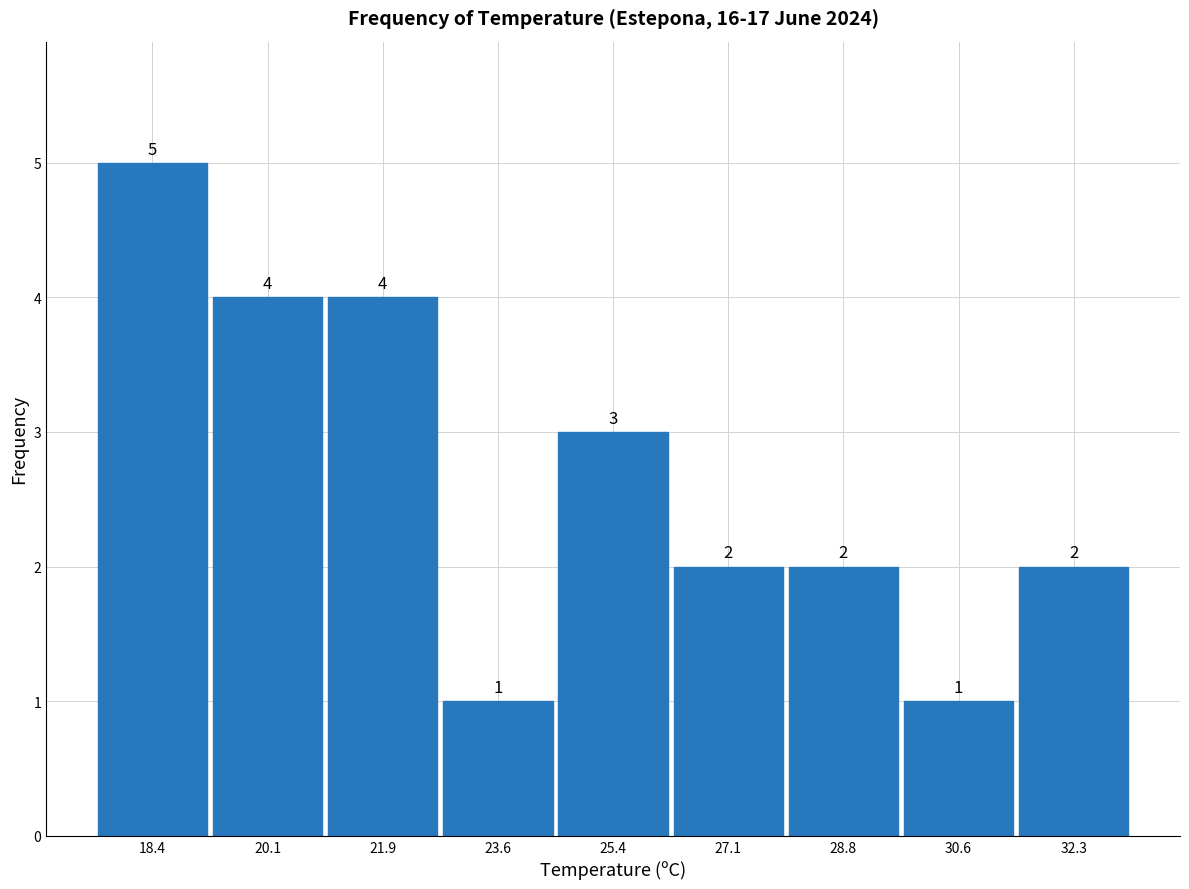

How tall is the bar that spans 29.8 to 31.4 on the x-axis? The bar edges are not printed on the chart, so give them approximately, as read against the axis.

1